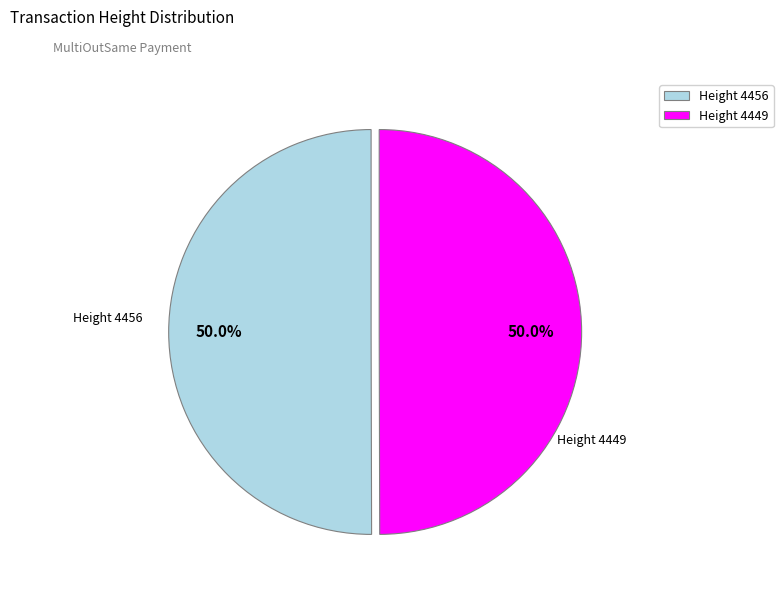

What is the total percentage of Height 4456 and Height 4449?

100.0%